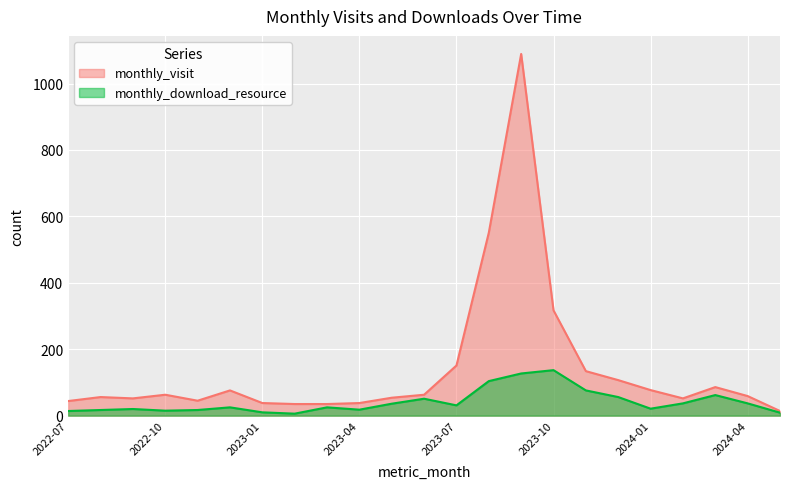

Reading left to right, extract all data points from this chart.

monthly_visit: 2022-07=44	2022-08=56	2022-09=52	2022-10=63	2022-11=45	2022-12=76	2023-01=38	2023-02=35	2023-03=35	2023-04=38	2023-05=54	2023-06=63	2023-07=151	2023-08=551	2023-09=1089	2023-10=317	2023-11=134	2023-12=107	2024-01=77	2024-02=52	2024-03=86	2024-04=59	2024-05=14
monthly_download_resource: 2022-07=14	2022-08=17	2022-09=20	2022-10=15	2022-11=17	2022-12=25	2023-01=10	2023-02=6	2023-03=25	2023-04=18	2023-05=36	2023-06=51	2023-07=31	2023-08=104	2023-09=127	2023-10=137	2023-11=76	2023-12=56	2024-01=21	2024-02=37	2024-03=62	2024-04=37	2024-05=9